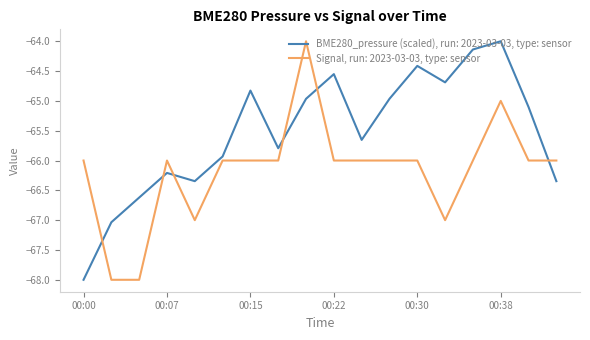

What is the maximum value for Signal, run: 2023-03-03, type: sensor?

-64.0